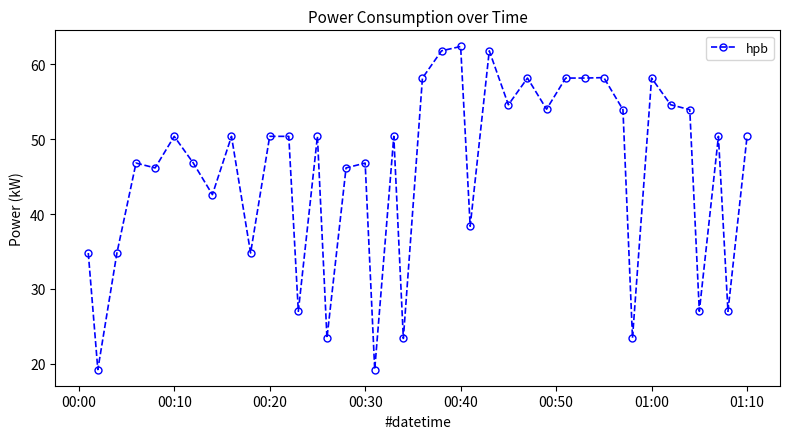

True or false: the data has more than 0 interior local peaks.

True